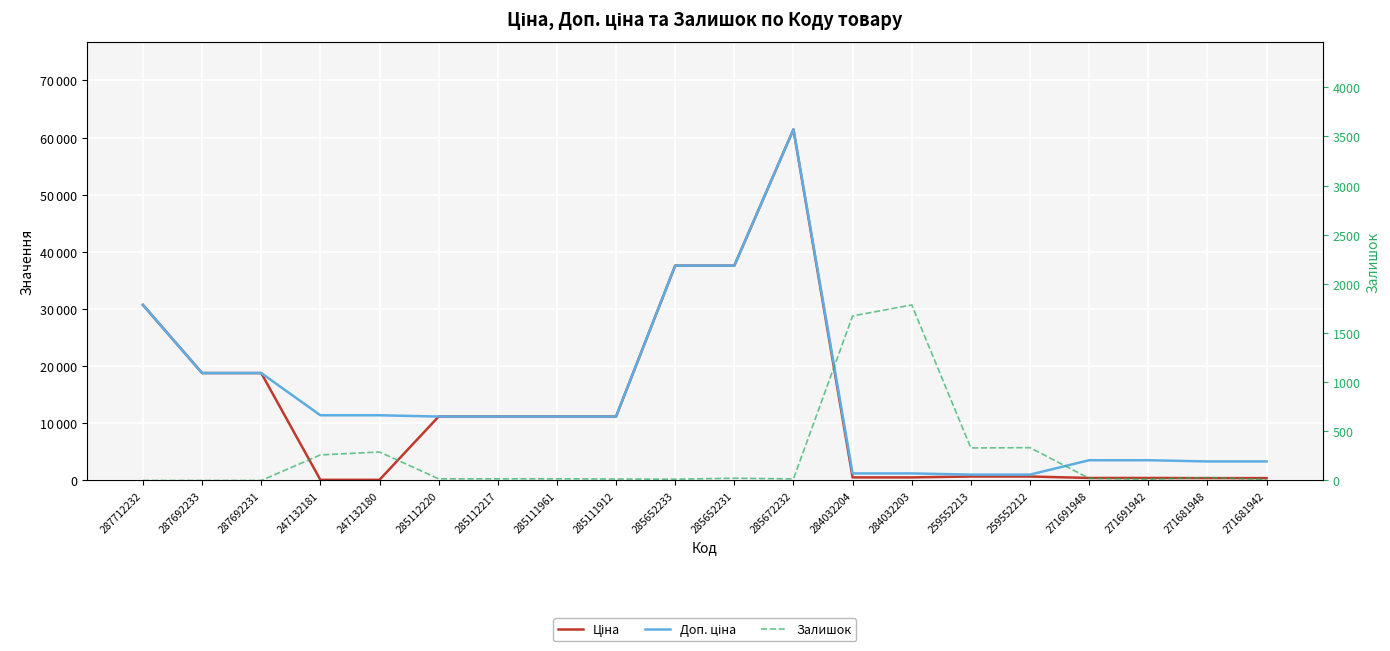

True or false: Залишок and Ціна intersect in this chart.

True